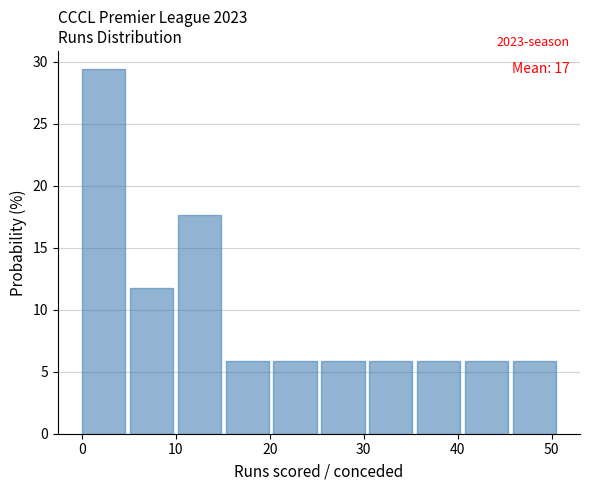

Over which range of the x-axis is the bar tallest?

0.0 to 5.1